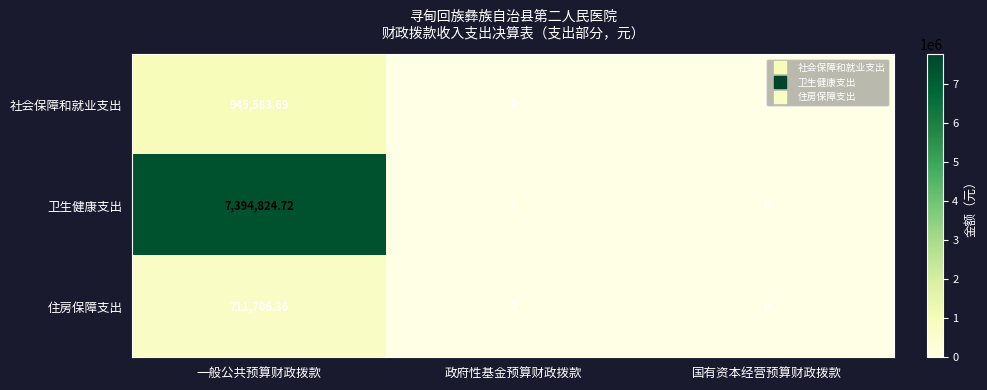

Which series changed the most between 一般公共预算财政拨款 and 国有资本经营预算财政拨款?

卫生健康支出